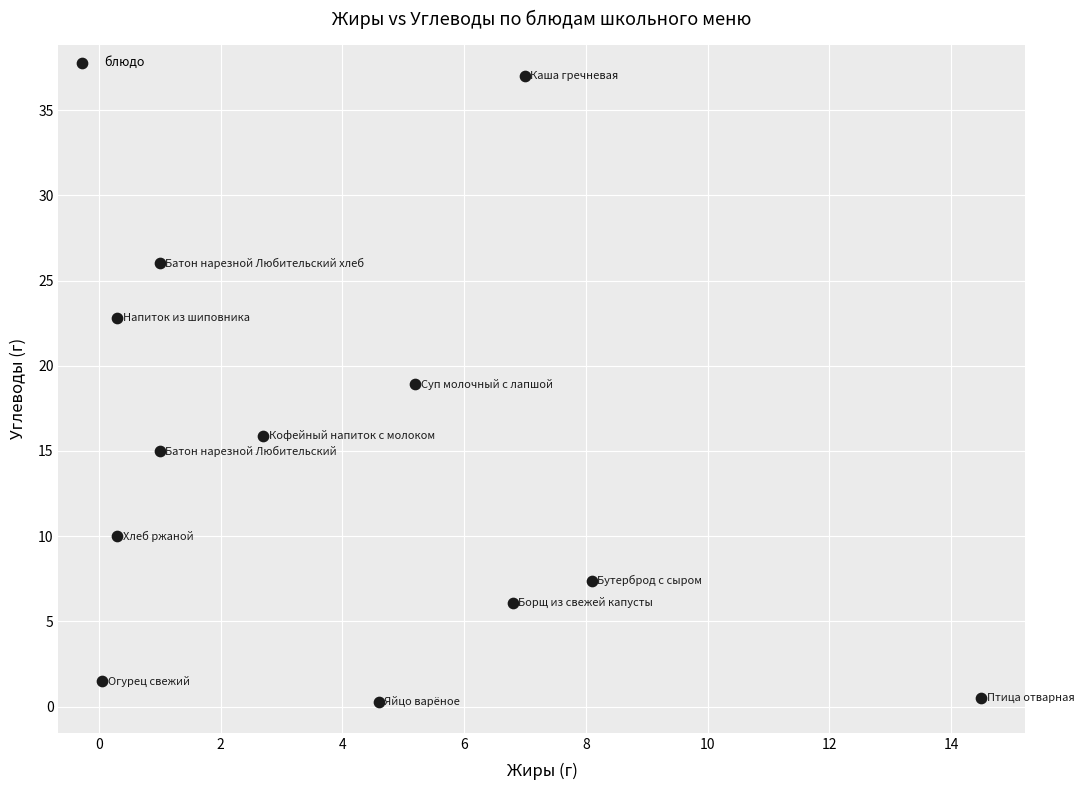

What Y value in the scatter plot is closest to 18?

18.9